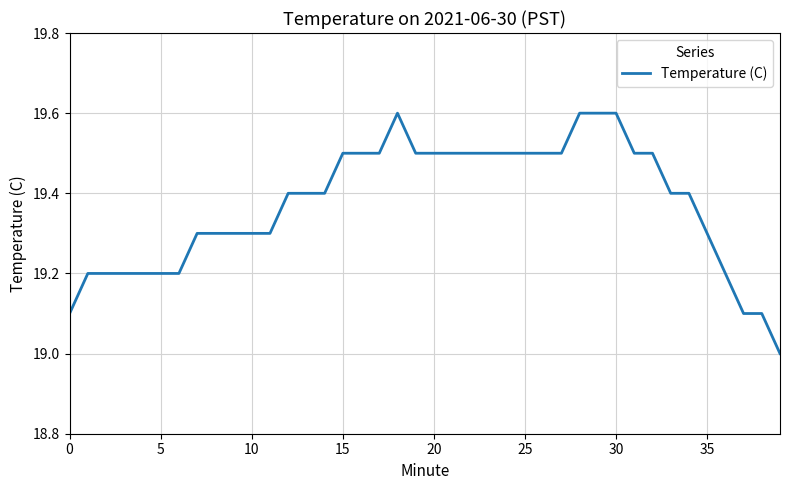

What is the smallest value displayed?

19.0